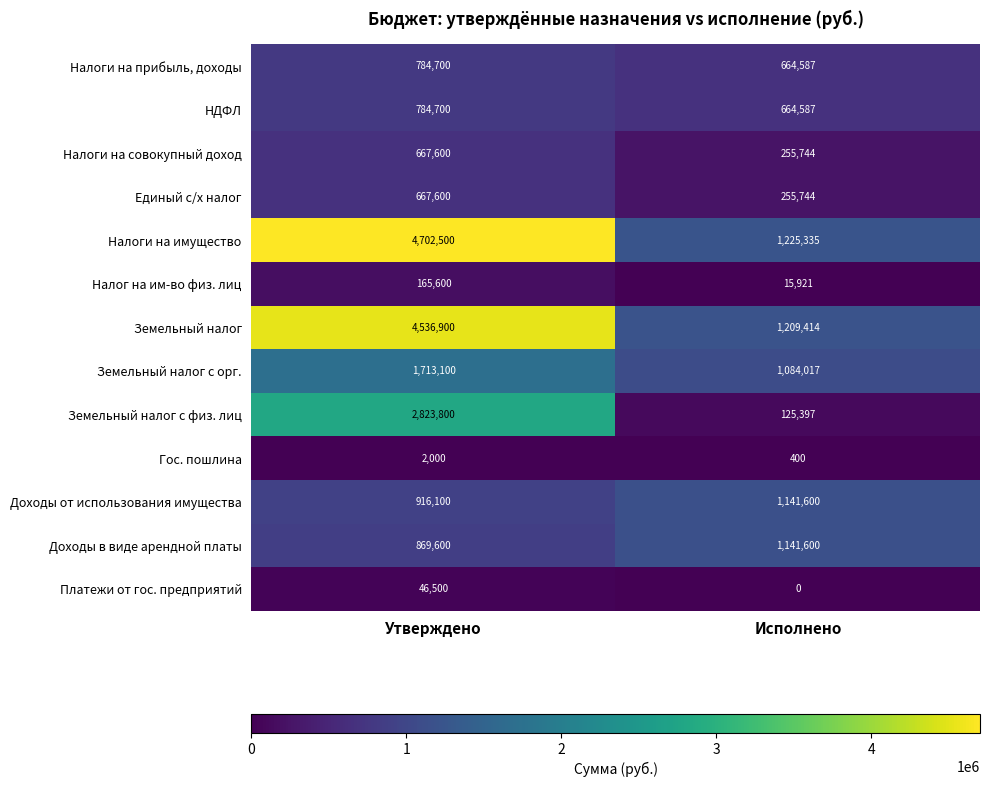

What is the average value of the Налоги на прибыль, доходы series?

724644